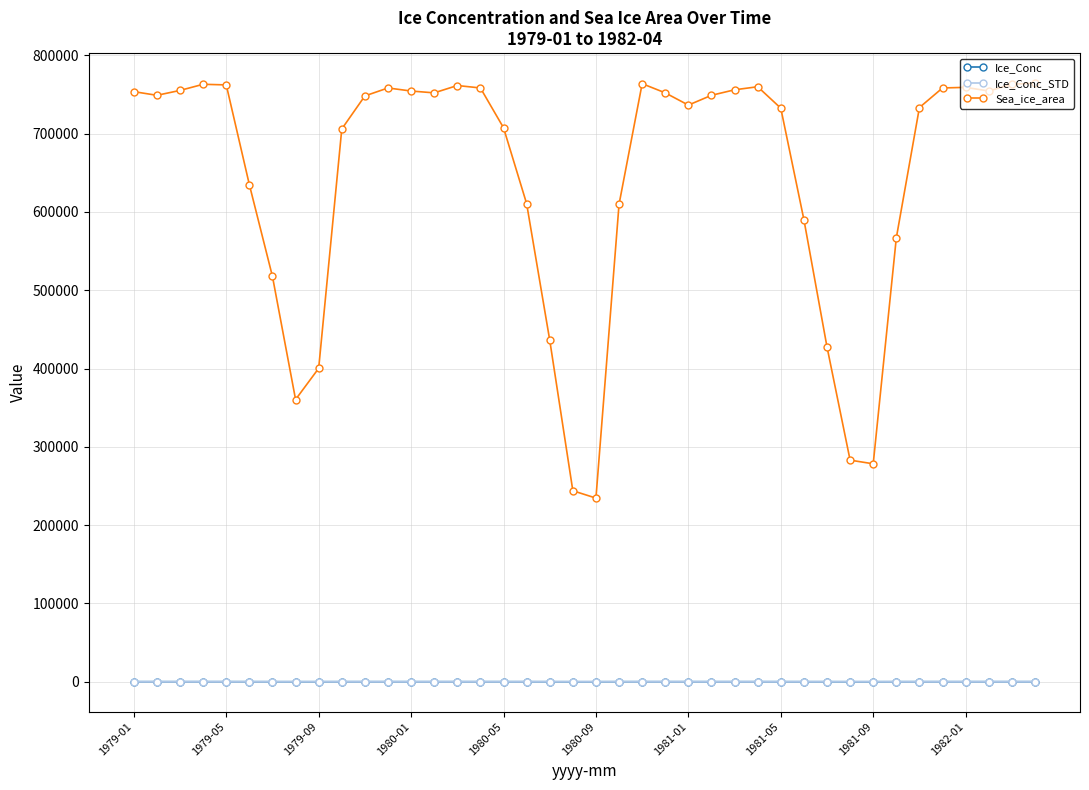

Which series has the largest total across all categories?

Sea_ice_area